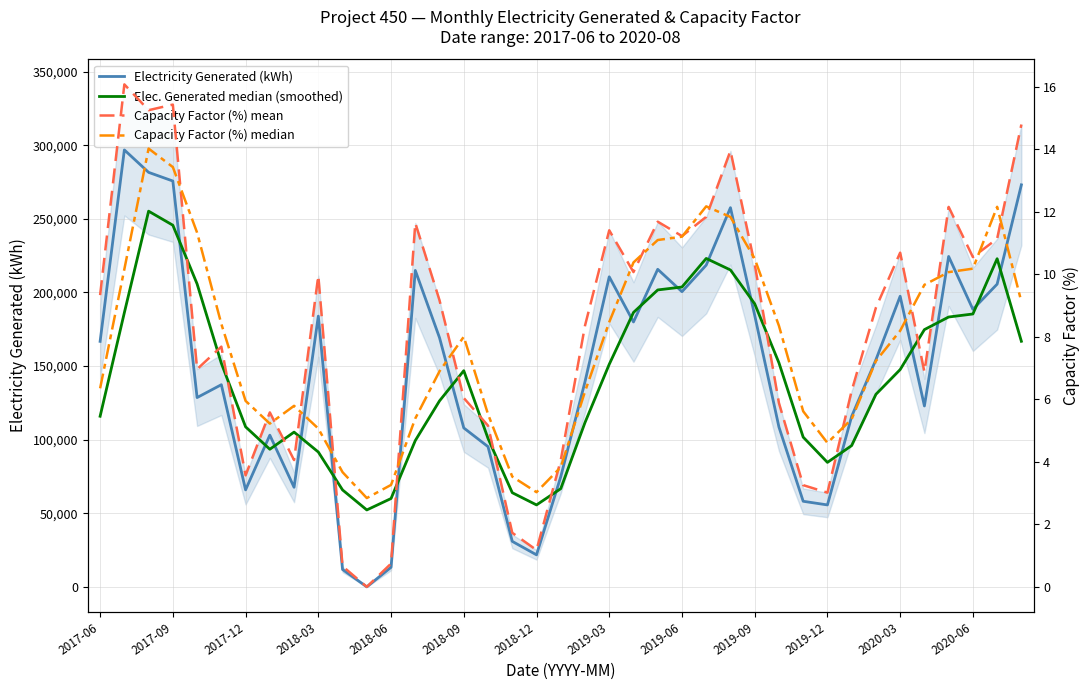

Which has a higher value, 34 or 24?

24